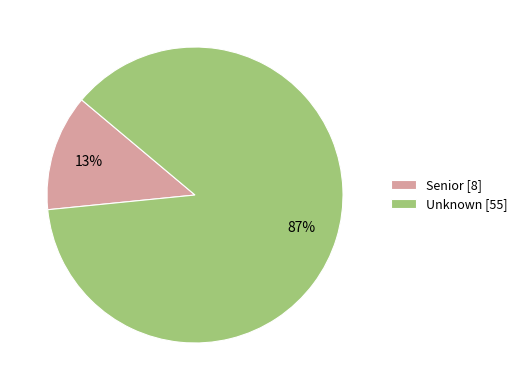

Is it true that Senior is 25% of the pie?

False